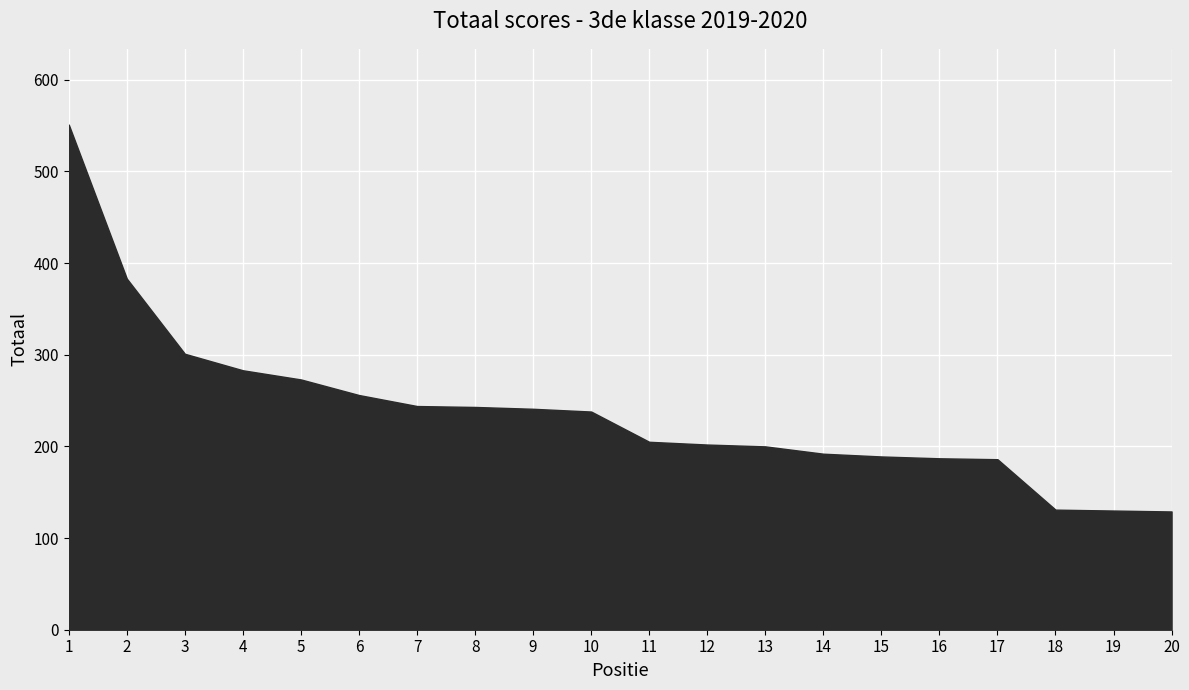

The chart shows a value of 244 at 7. True or false?

True